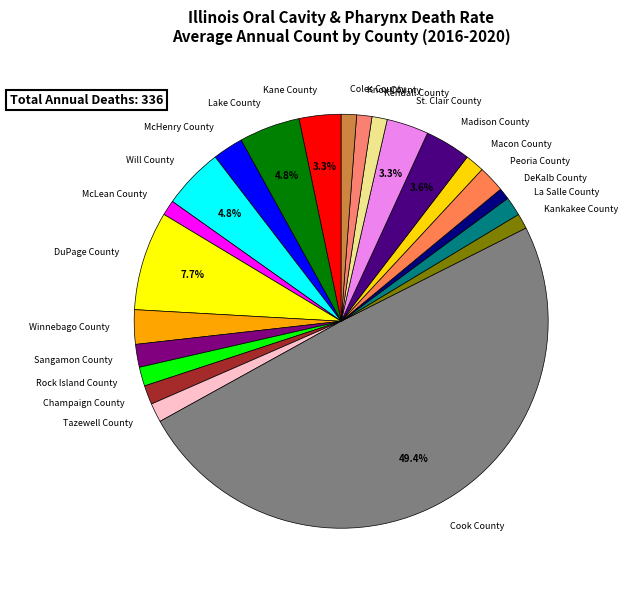

Do Kane County and DuPage County together represent more than half of the pie?

No